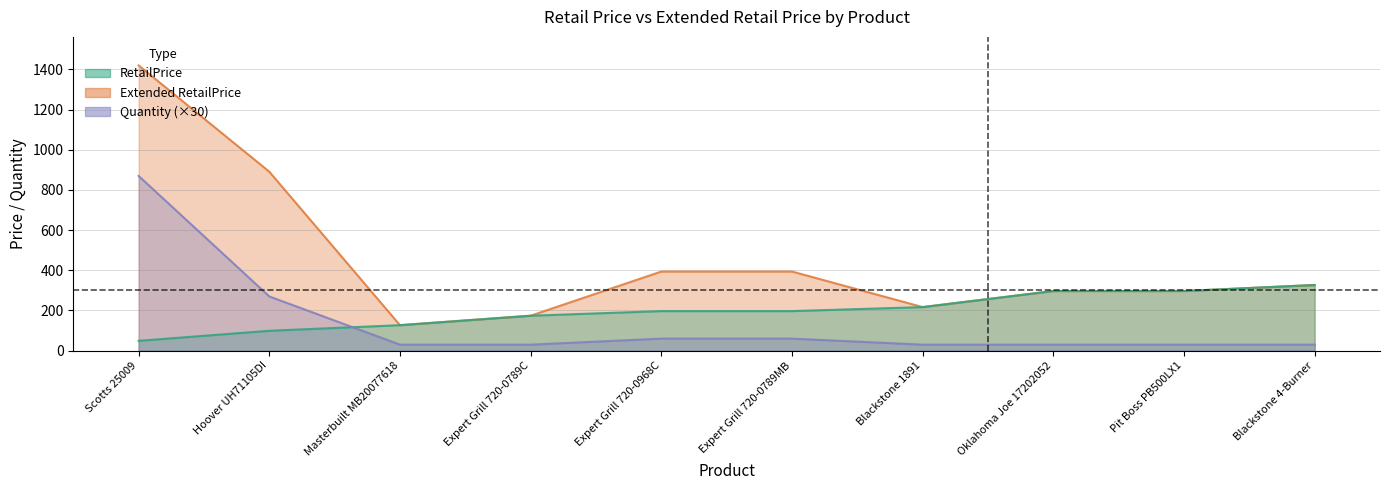

What is the total value across all series at Blackstone 1891?

464.0